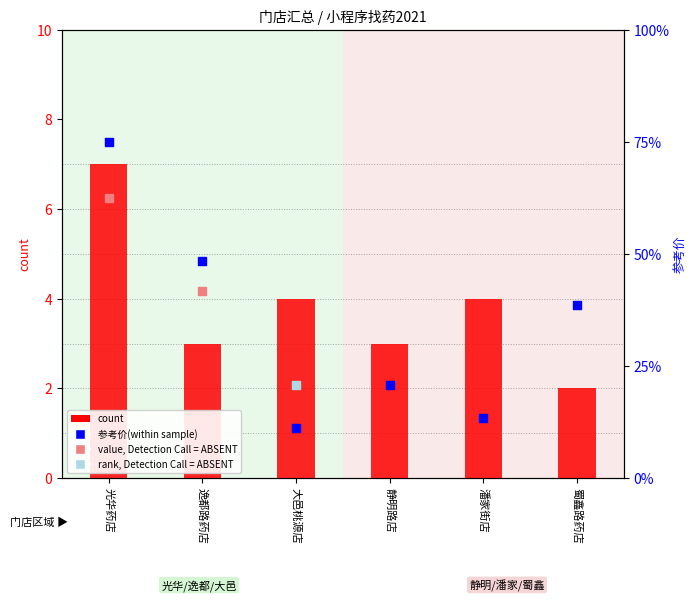

Which series has the largest total across all categories?

参考价